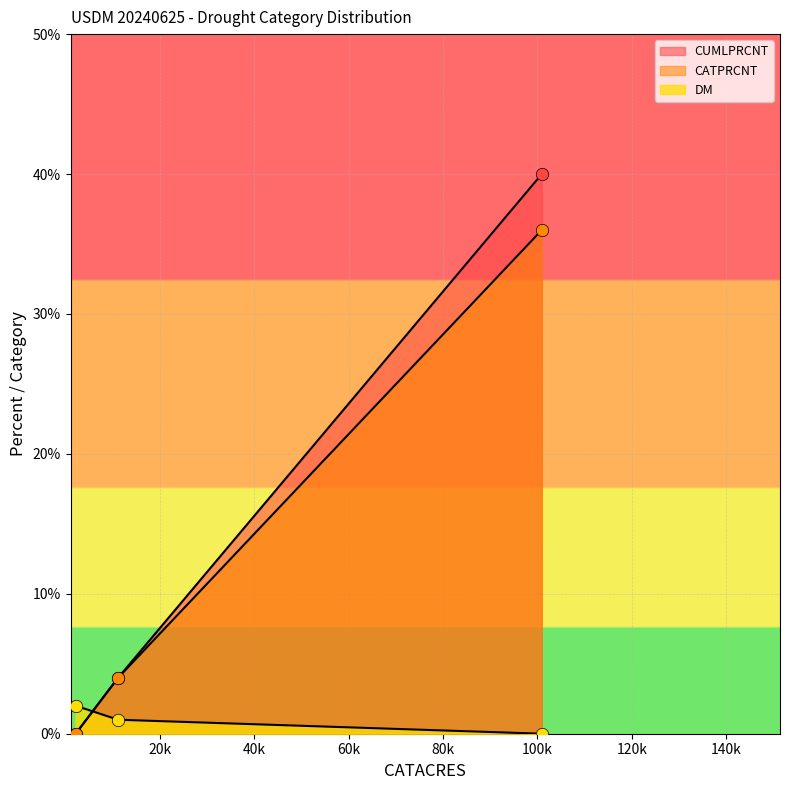

Is the value of CATPRCNT at 100935 greater than the value of DM at 2170?

Yes